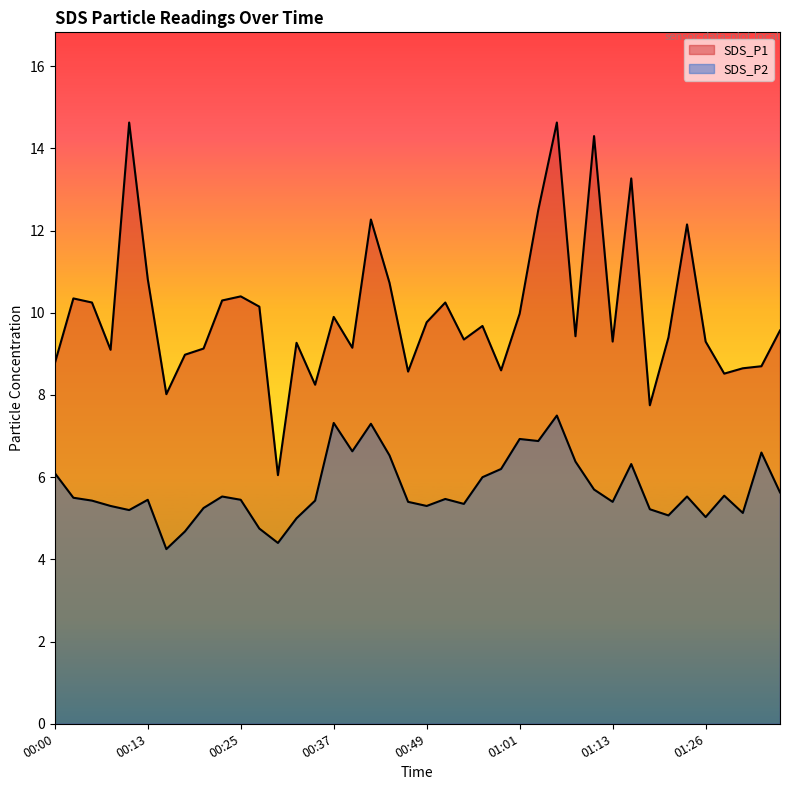

The SDS_P2 series shows 4.8 at 00:27. True or false?

True